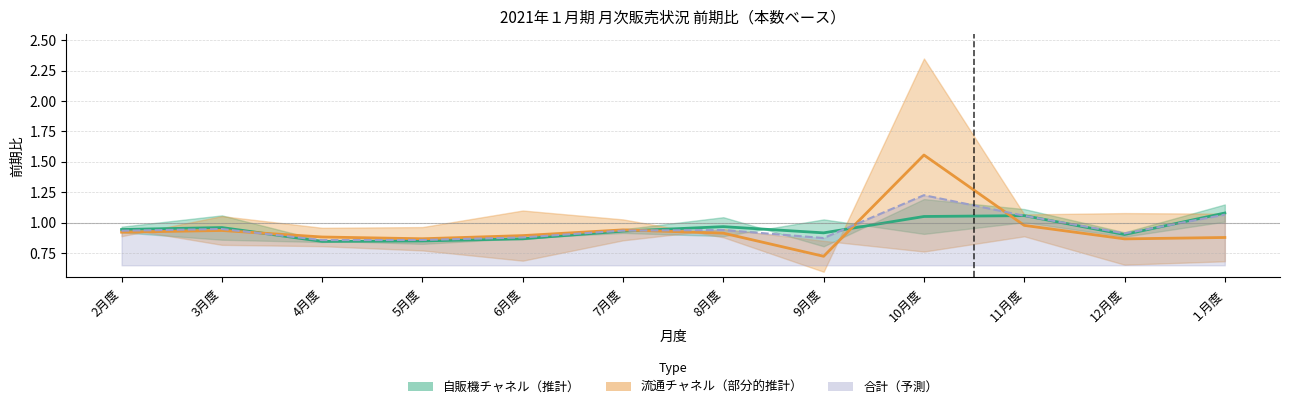

Between 6月度 and １月度, which series saw the biggest shift?

自販機チャネル_中央